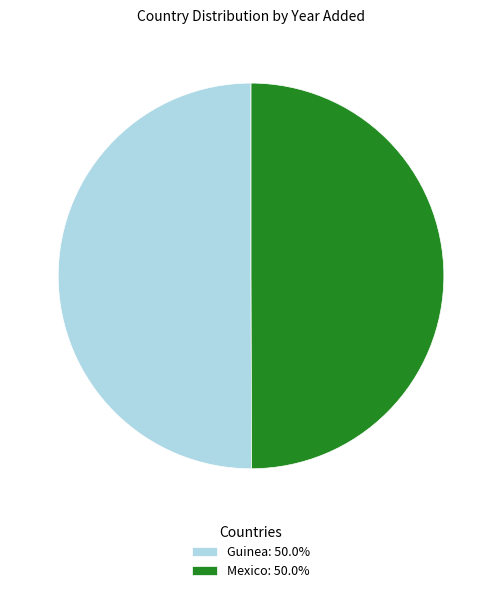

How many segments does this pie chart have?

2